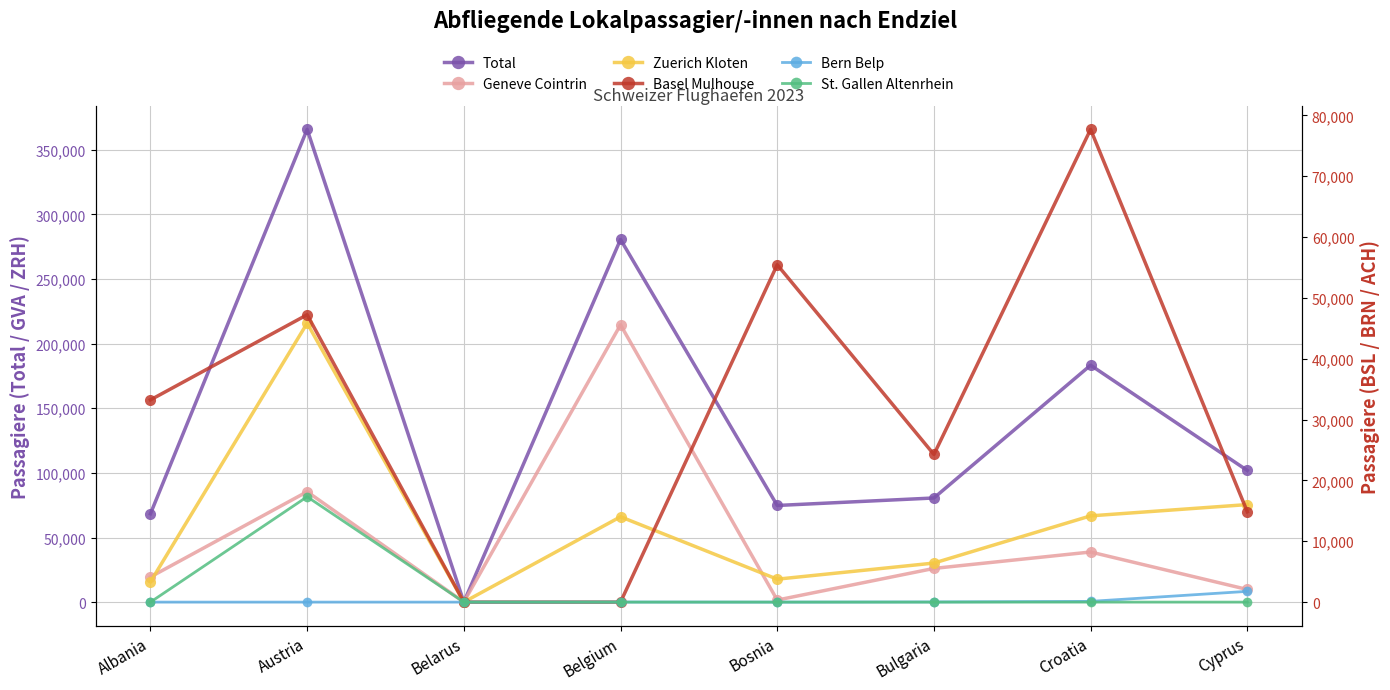

Which series changed the most between Albania and Belarus?

Total